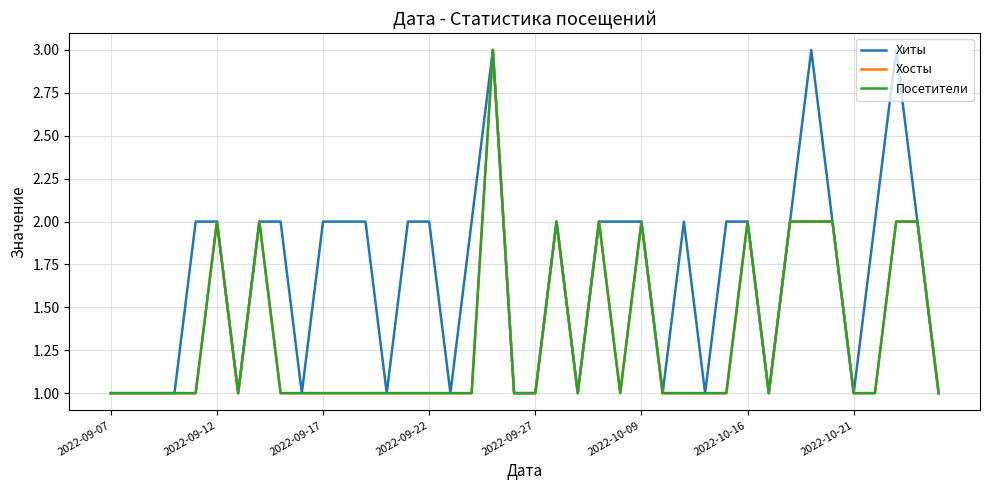

True or false: Хиты and Хосты cross at least once.

False